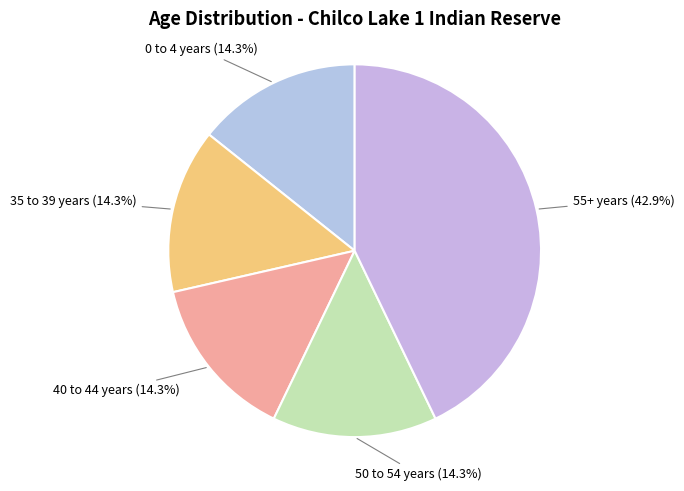

How many slices are in this pie chart?

5